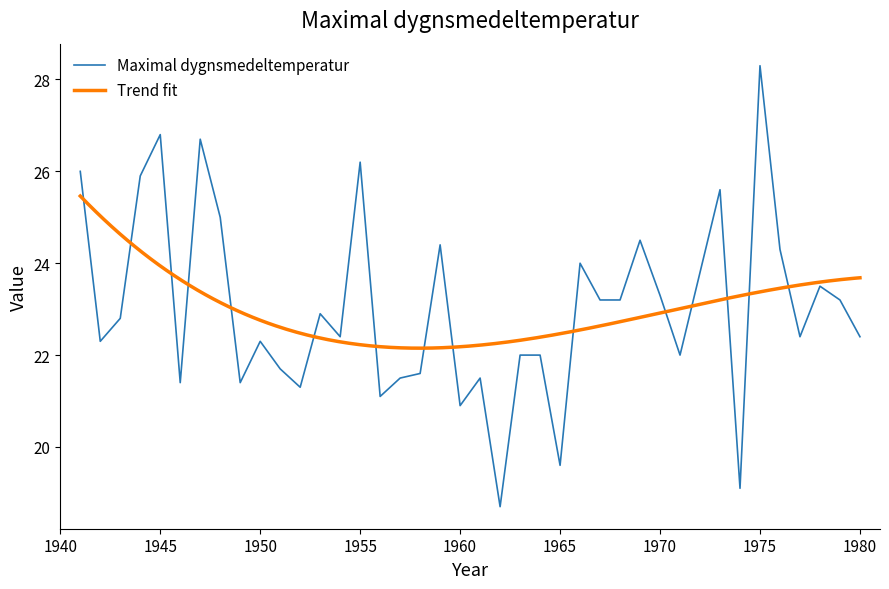

What is the greatest value displayed?

28.3